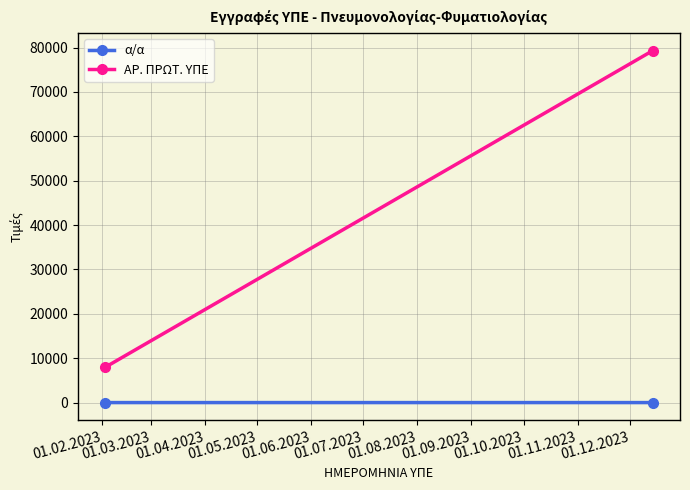

Rank the series by their maximum value, from highest to lowest.

ΑΡ. ΠΡΩΤ. ΥΠΕ, α/α